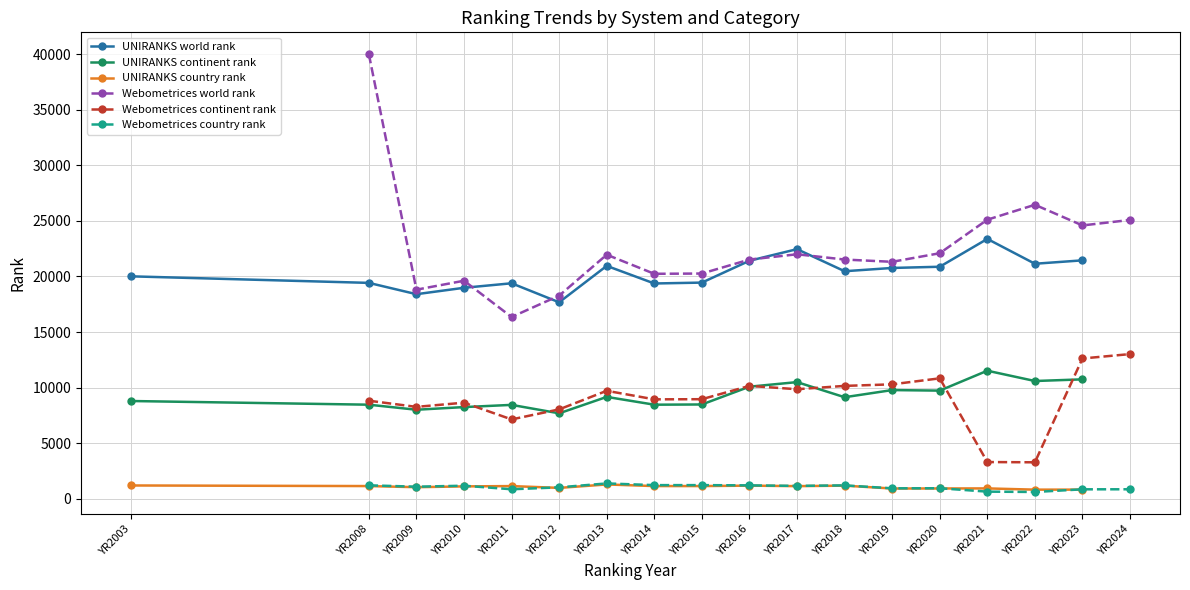

How many data points in UNIRANKS world rank are above 20471?

8